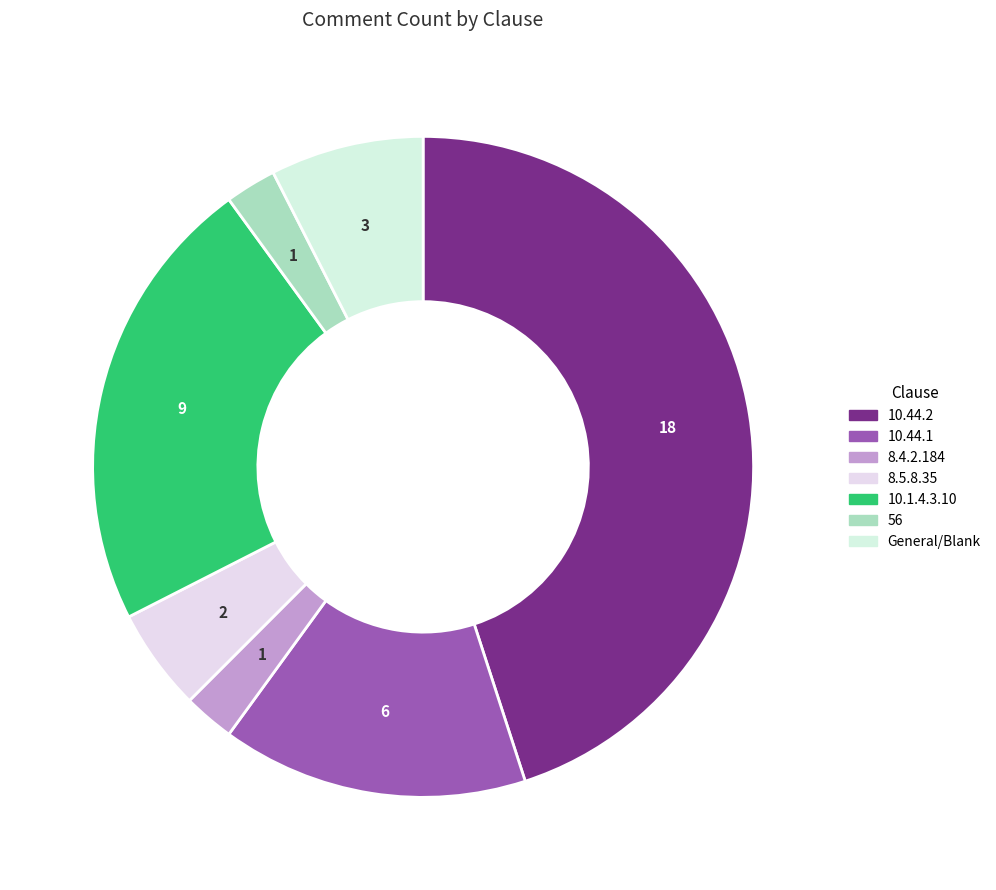

True or false: 10.44.2 accounts for 45% of the total.

True